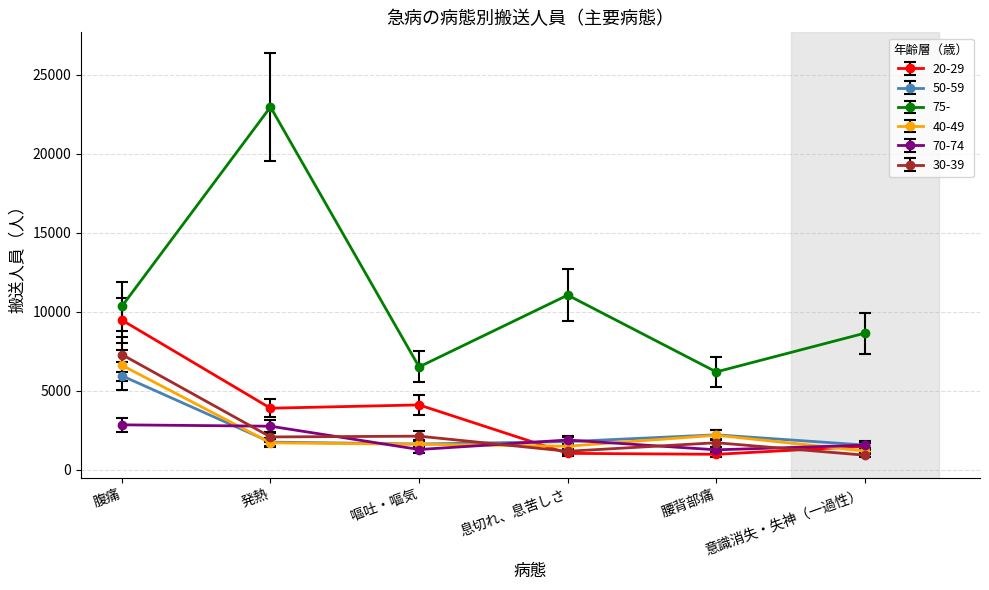

What is the sum of the 20-29 values at 息切れ、息苦しさ and 発熱?

4908